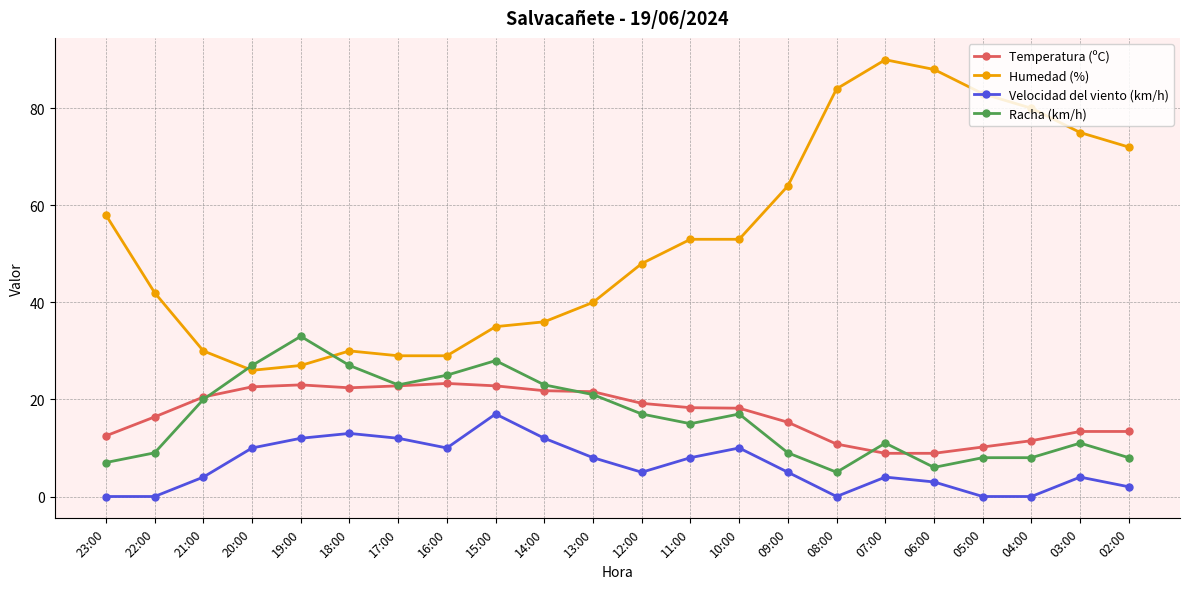

What is the total value across all series at 09:00?

93.3